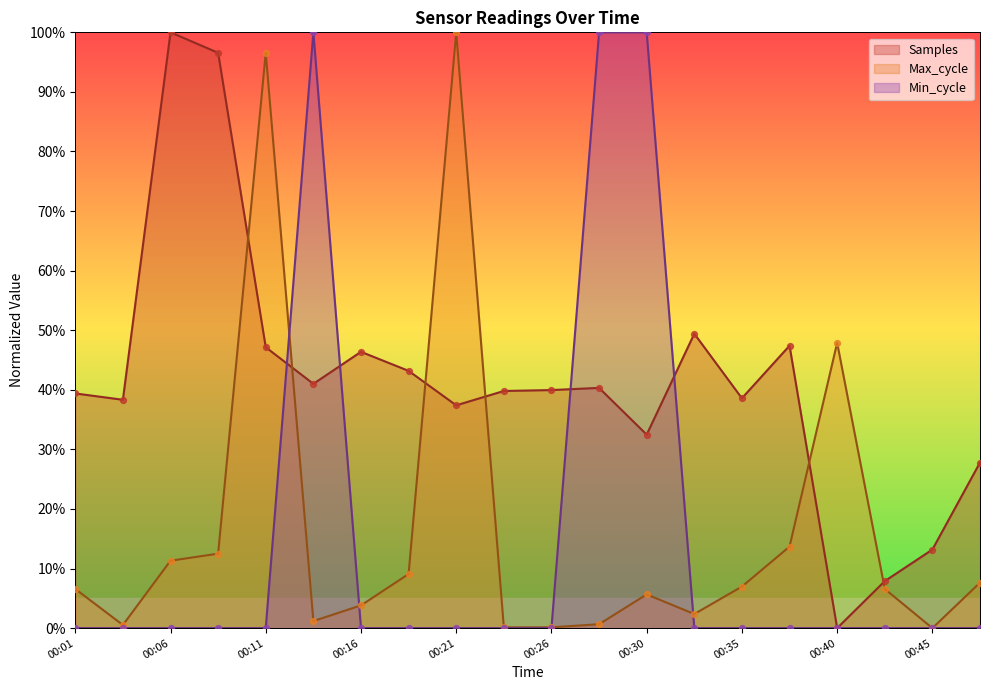

Is the value of Min_cycle at 00:28 greater than the value of Max_cycle at 00:43?

Yes